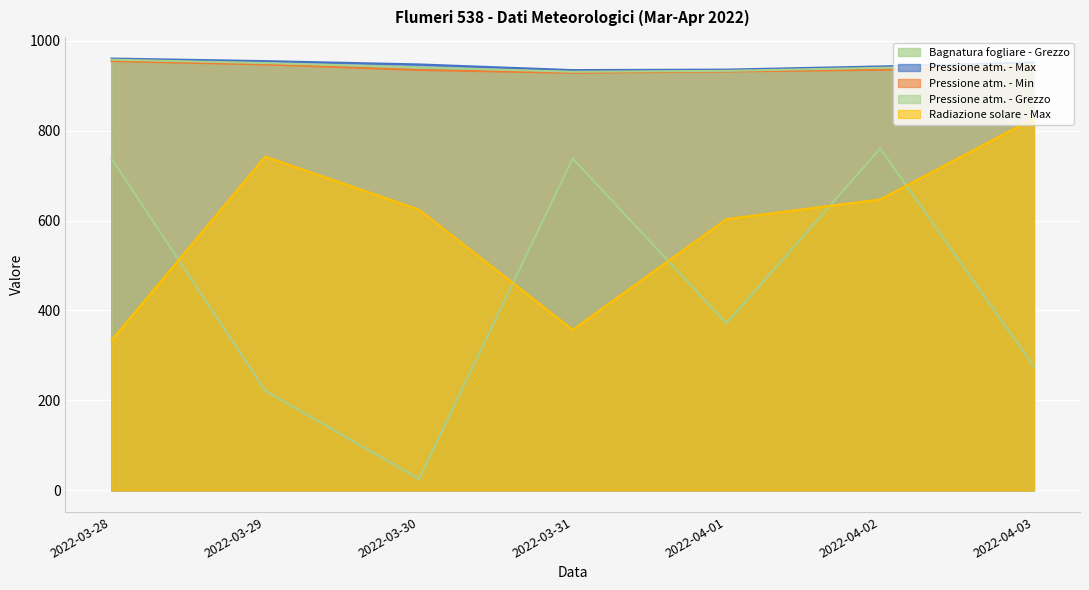

How many lines are shown in the chart?

5